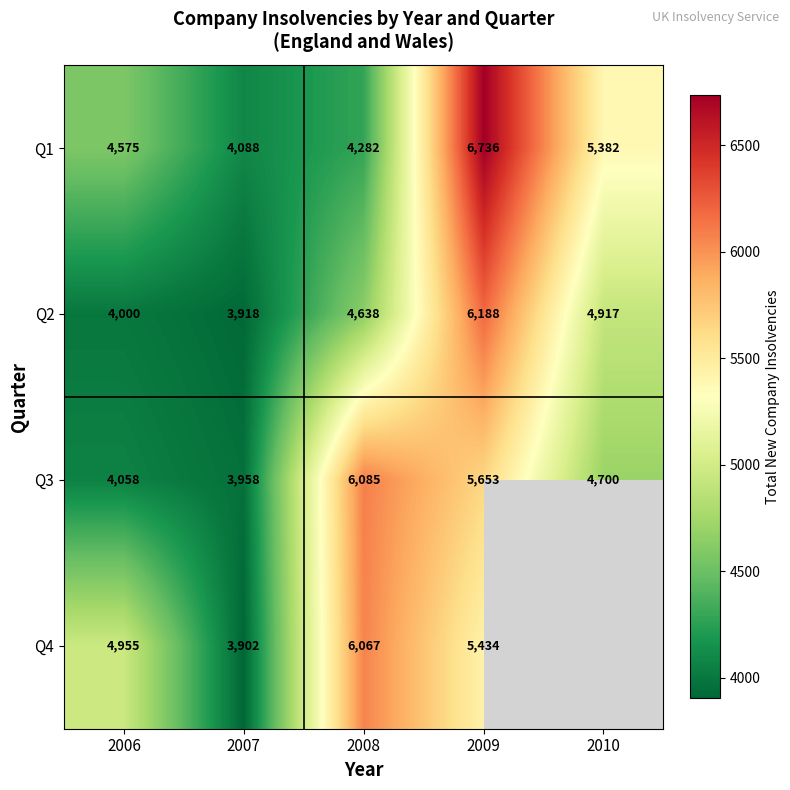

What is the difference between the maximum and second lowest values in the Q1 series?

2454